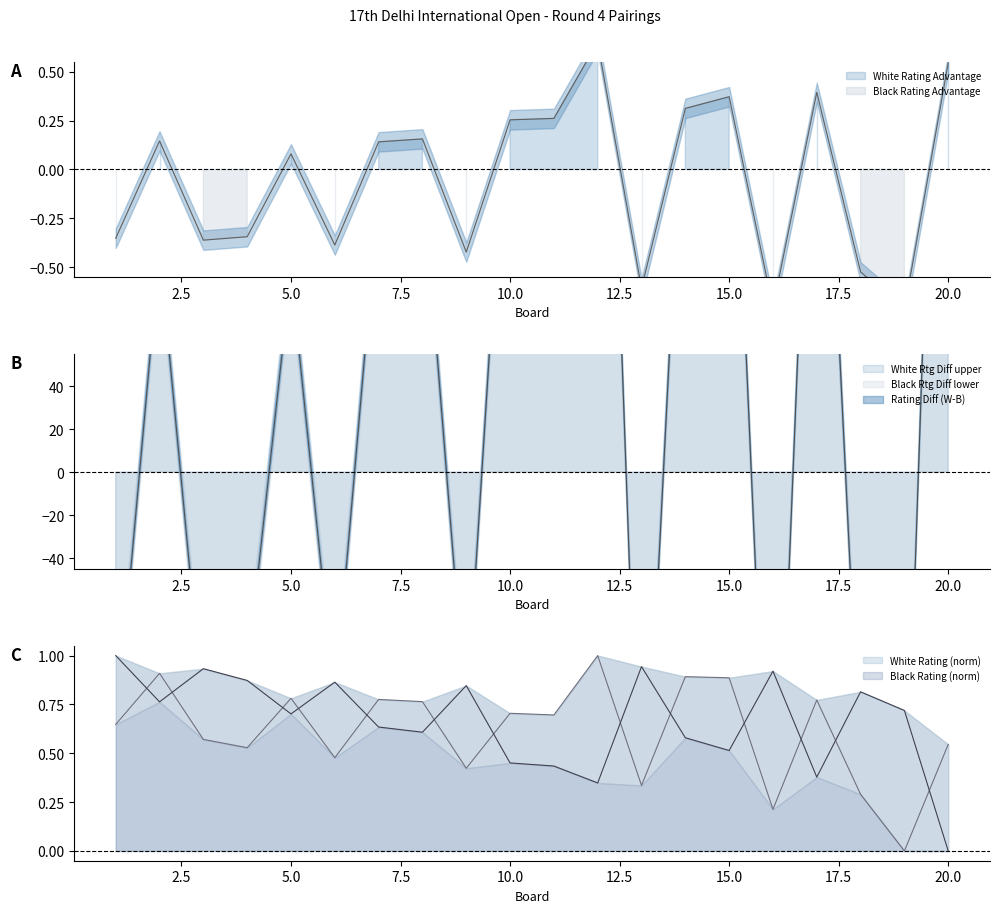

What is the difference between the highest and lowest values at 16?

0.7